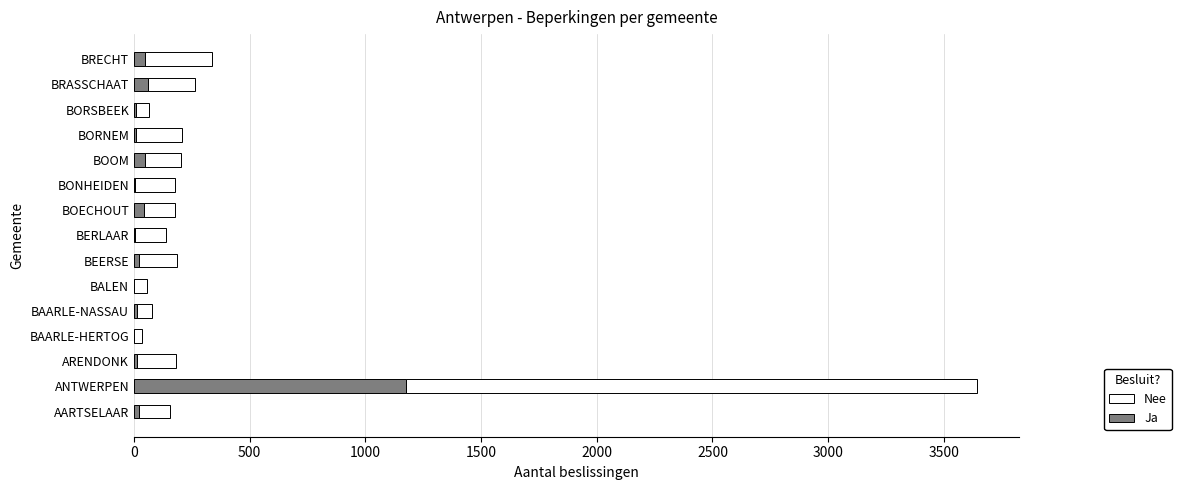

At which category is the sum across all series the highest?

ANTWERPEN